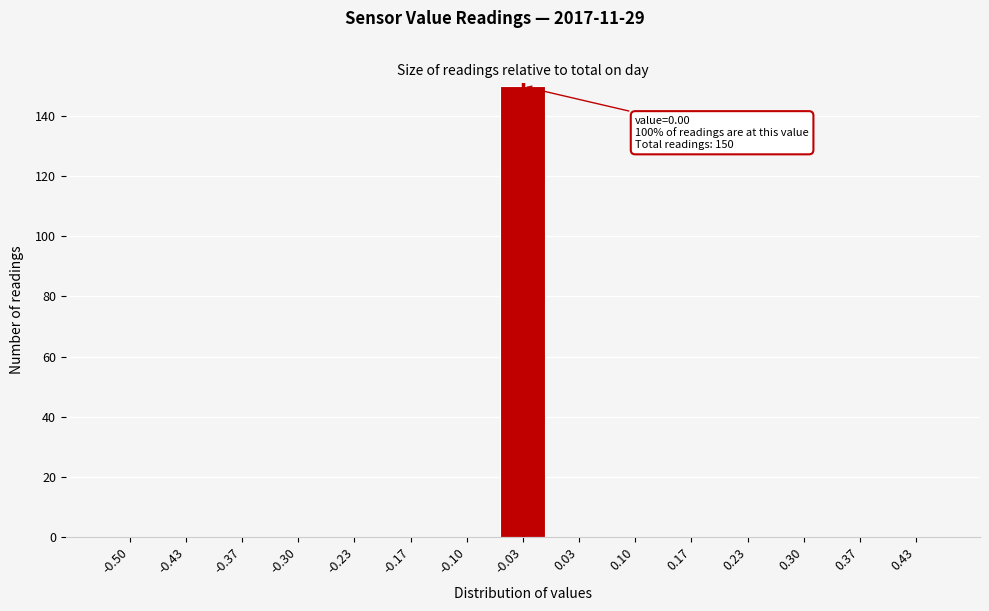

Reading left to right, what are all the values shown in this chart?

-0.50=0	-0.43=0	-0.37=0	-0.30=0	-0.23=0	-0.17=0	-0.10=0	-0.03=150	0.03=0	0.10=0	0.17=0	0.23=0	0.30=0	0.37=0	0.43=0